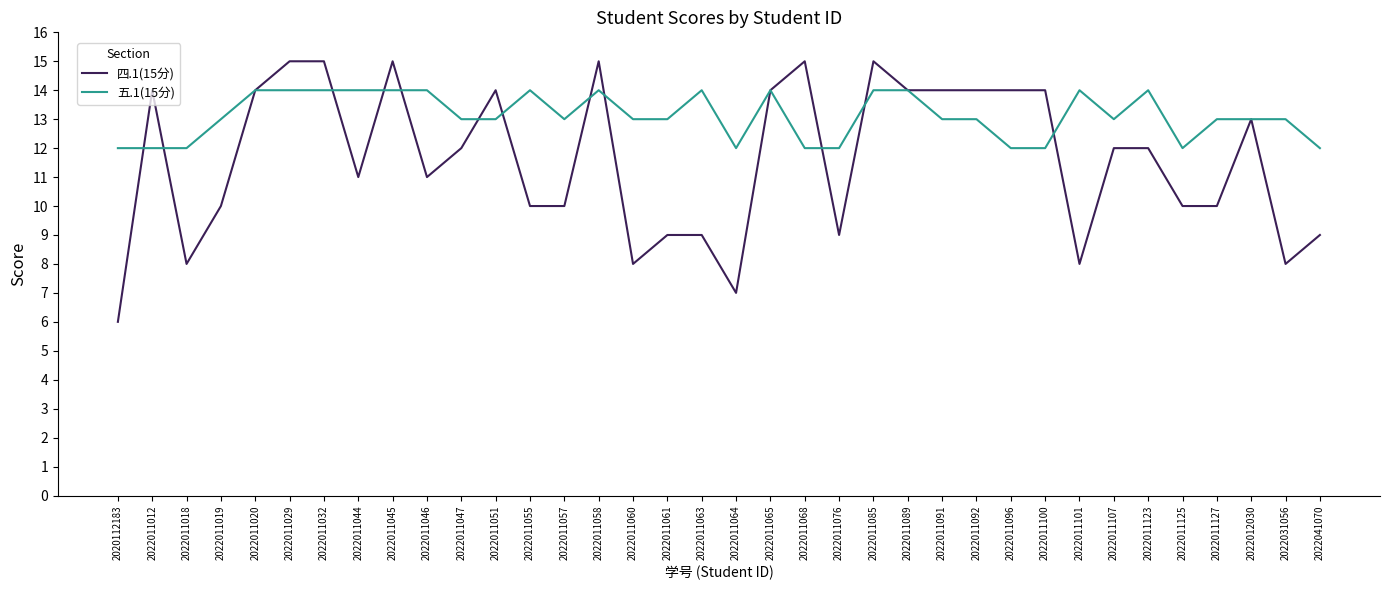

List the series in order of their peak value, highest first.

四.1(15分), 五.1(15分)